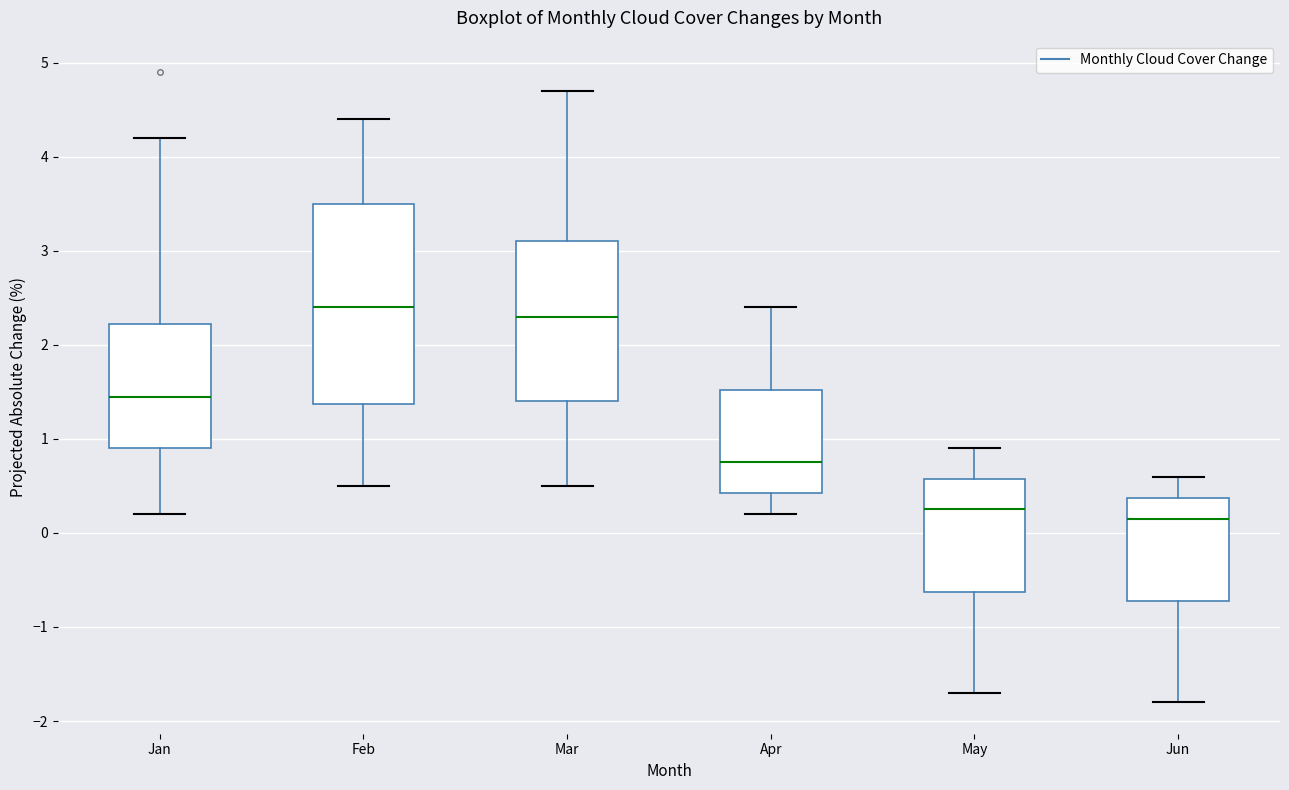

Where does the lower whisker of the box for May end on the y-axis? The values are not printed on the chart, so give them approximately, as read against the axis.

-1.7